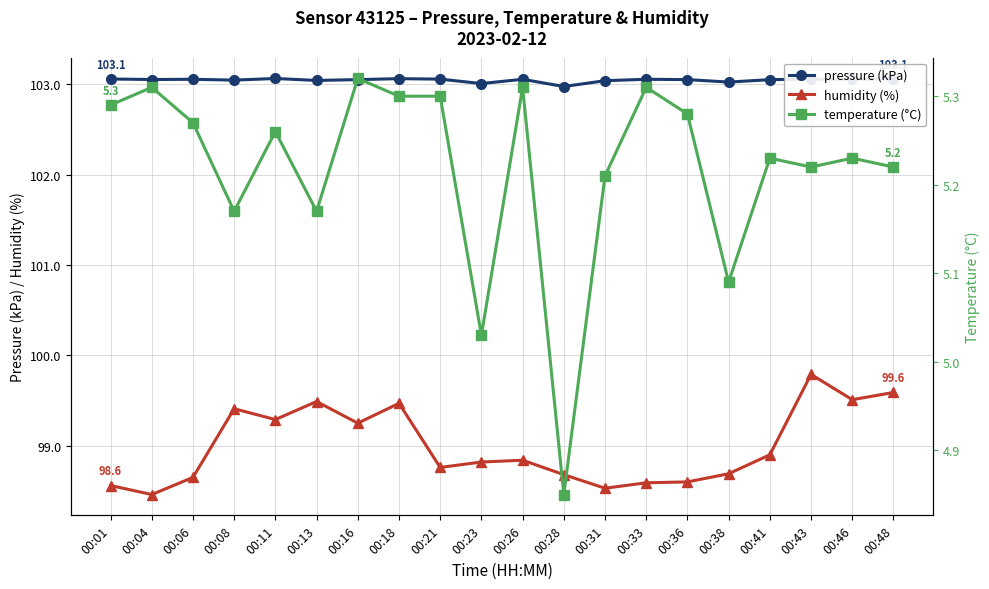

Which category has the lowest value in the temperature (°C) series?

00:28